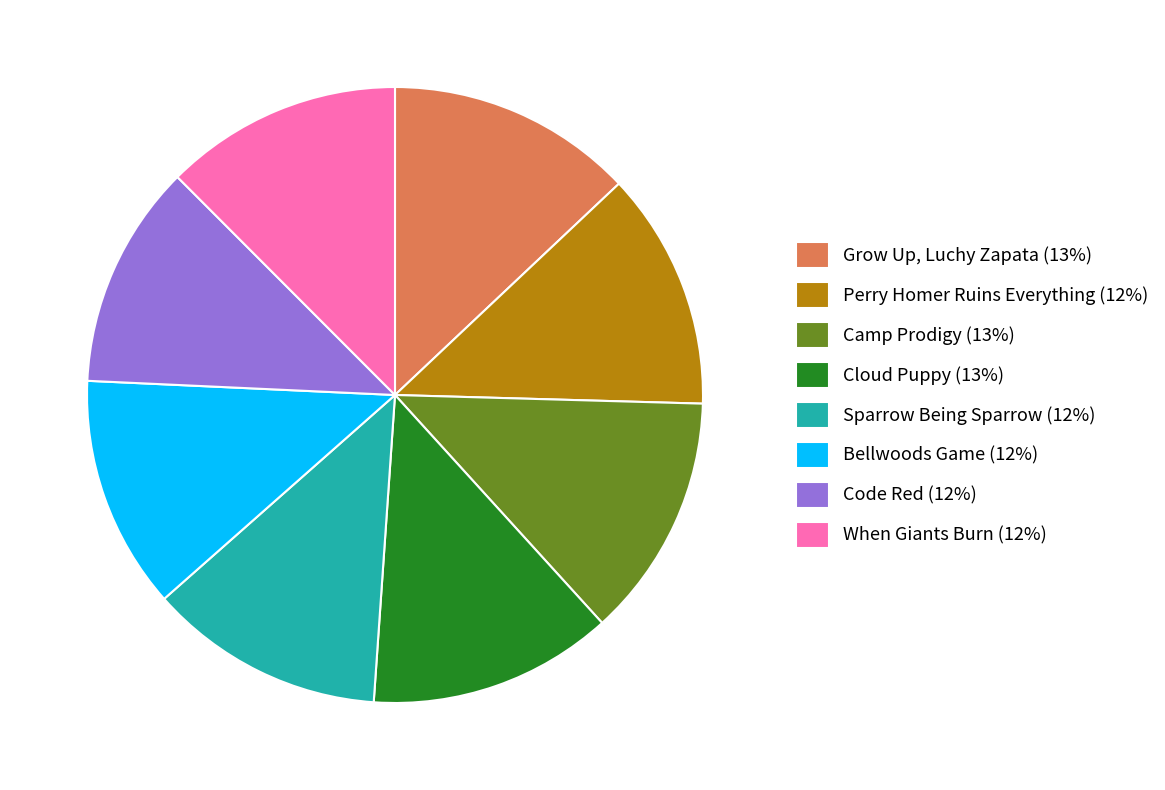

Does any single category account for the majority?

No